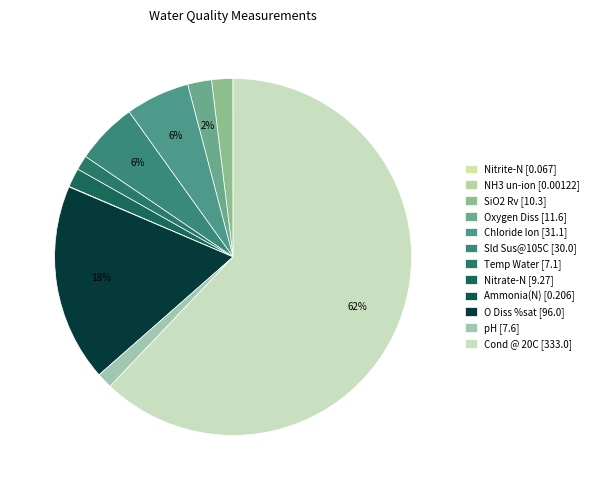

Which slice is the largest?

Cond @ 20C